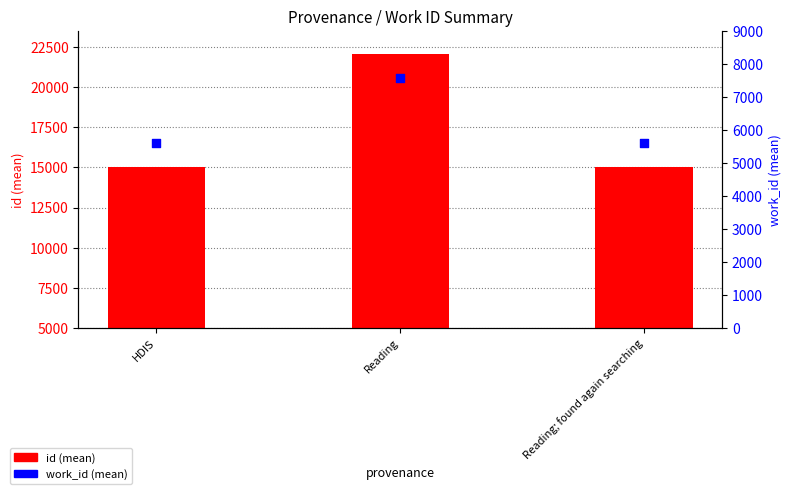

At how many categories does at least one series exceed 8186?

3